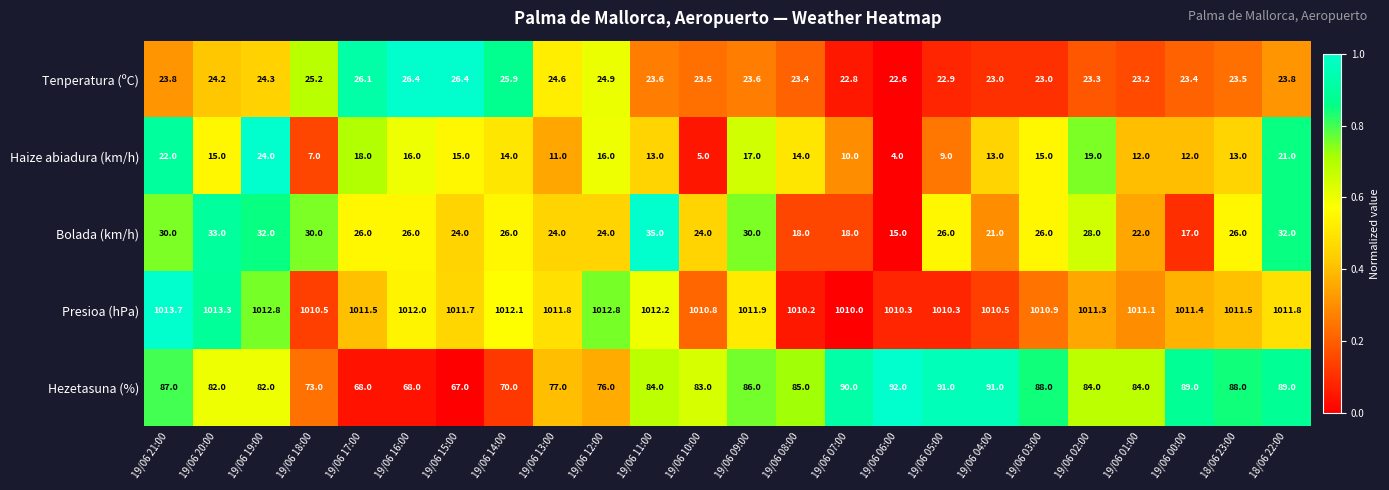

Rank the series by their maximum value, from lowest to highest.

Haize abiadura (km/h), Tenperatura (ºC), Bolada (km/h), Hezetasuna (%), Presioa (hPa)